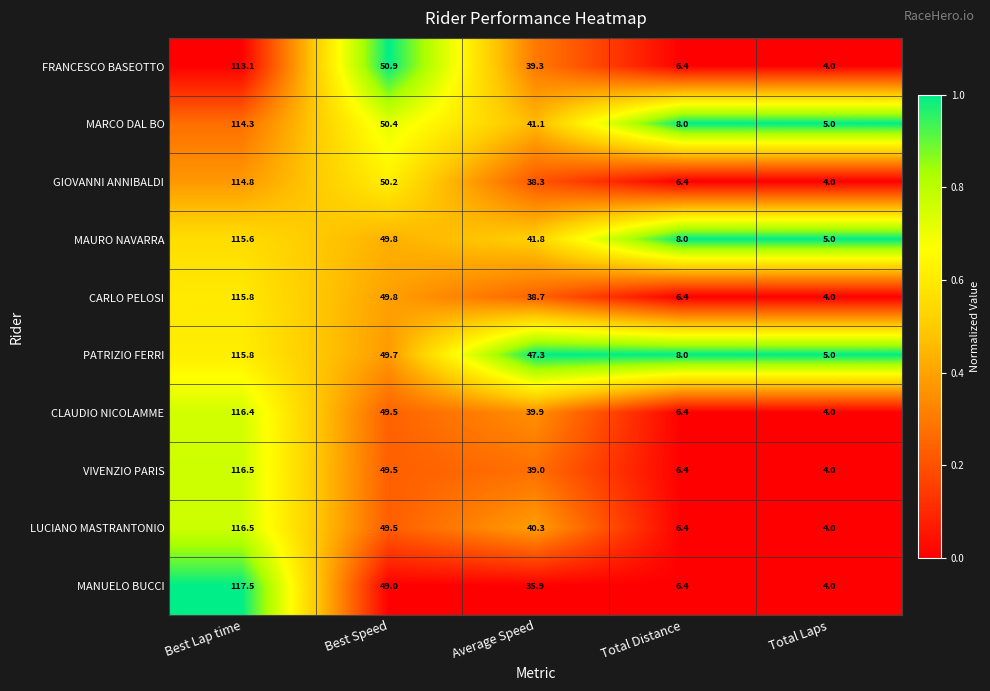

Which series has the largest total across all categories?

PATRIZIO FERRI